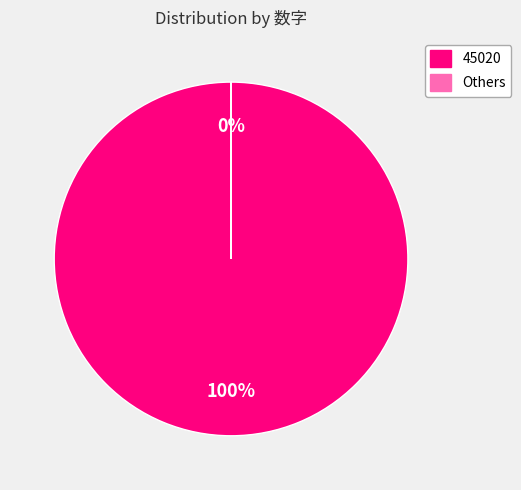

To the nearest percent, what is the difference between the largest and smallest slice percentages?

100%